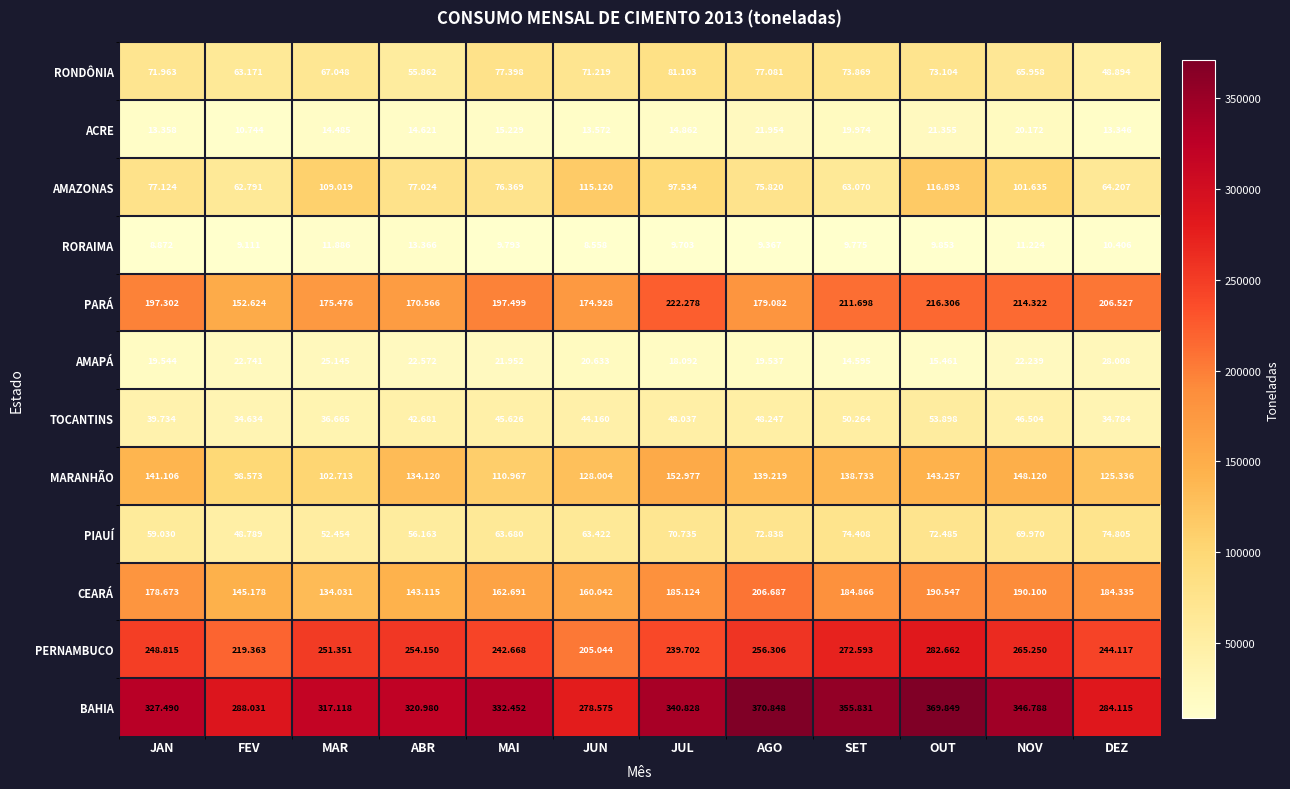

Which series changed the most between FEV and JUL?

PARÁ